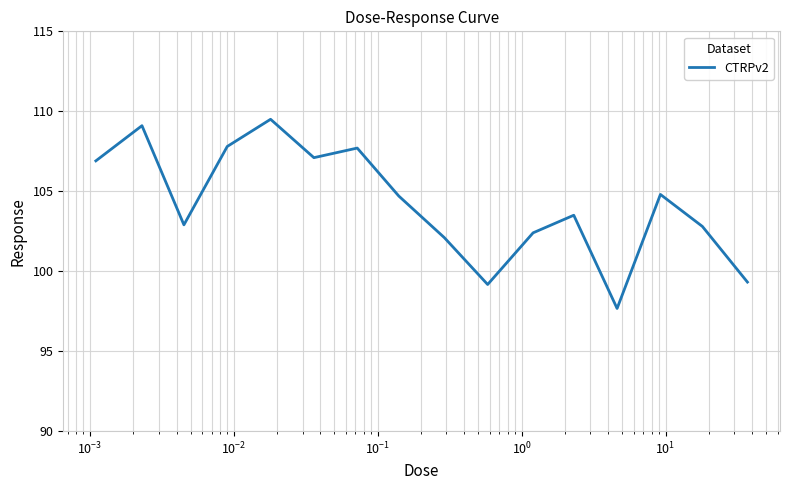

What is the minimum value shown in the chart?

97.7